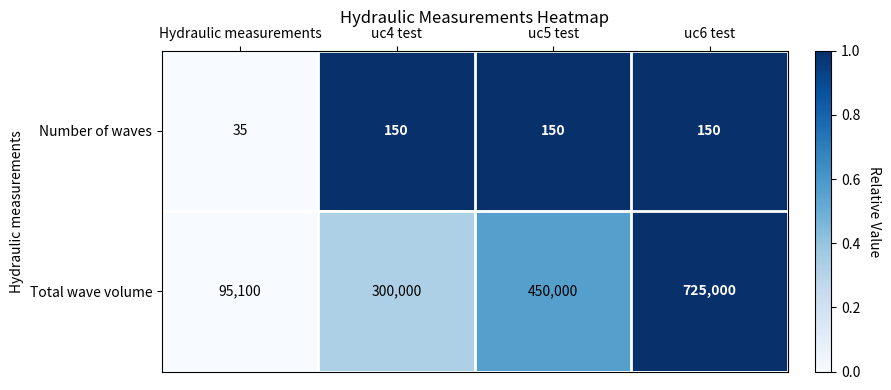

Which series has the largest range (max minus min)?

Total wave volume